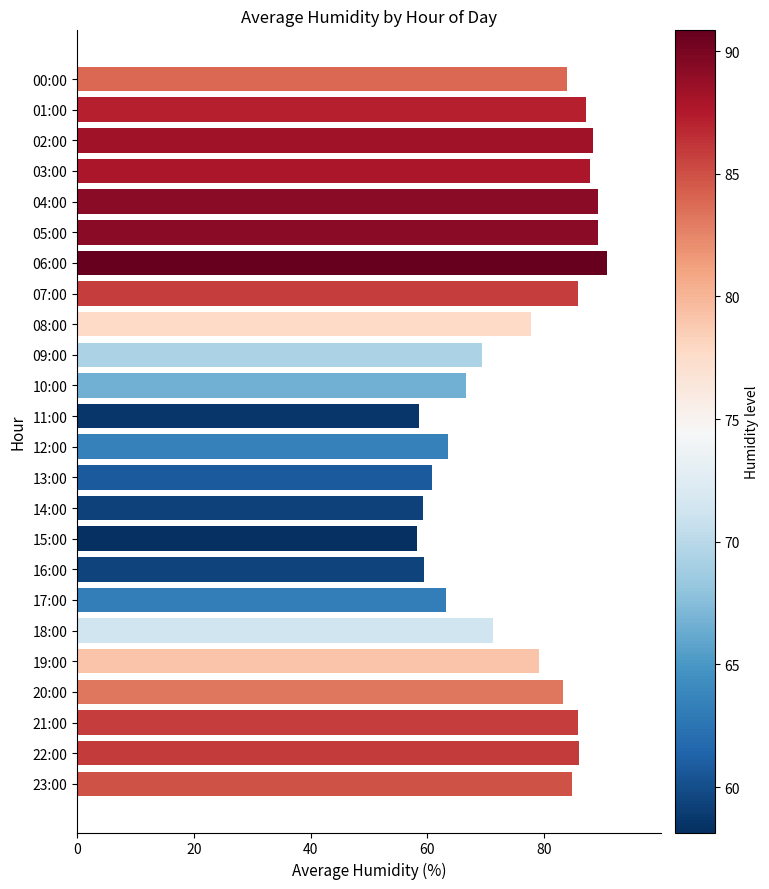

At which category does the chart reach its peak across all series?

06:00